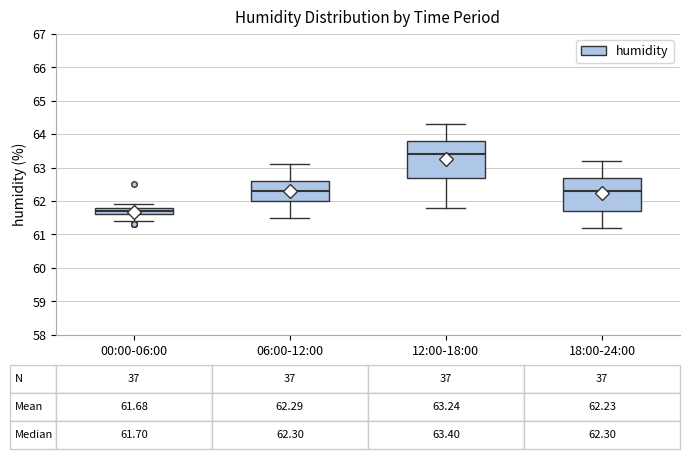

Which box has the lowest median line?

00:00-06:00